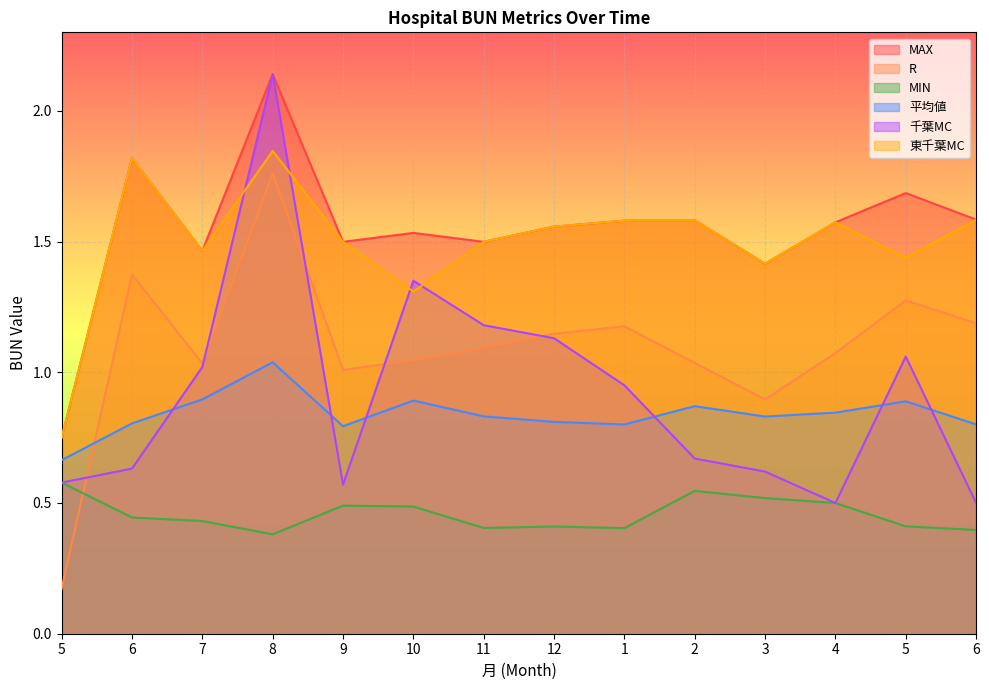

What is the value of the 平均値 point at the 12th from the left?

0.8